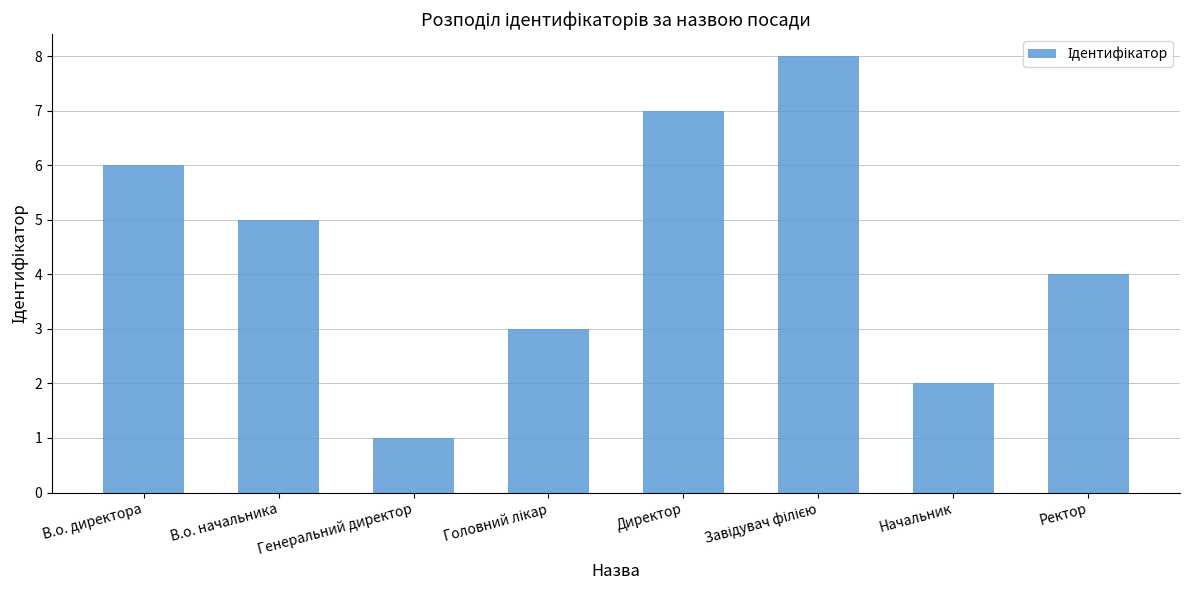

The chart shows a value of 7 at Ректор. True or false?

False